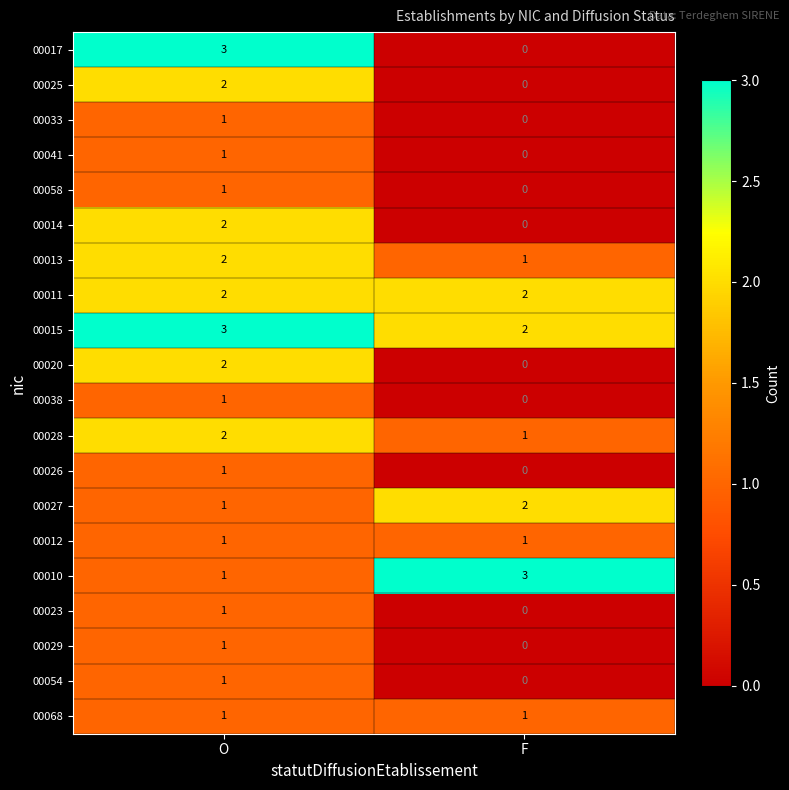

At which category is the sum across all series the highest?

O